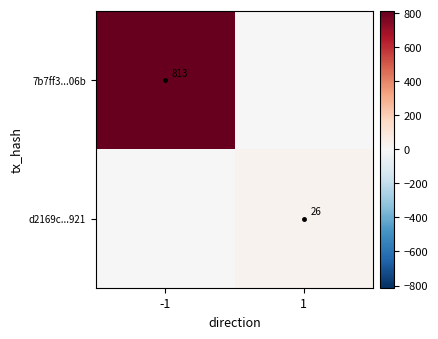

What is the difference between the d2169c...921 values at 1 and -1?

26